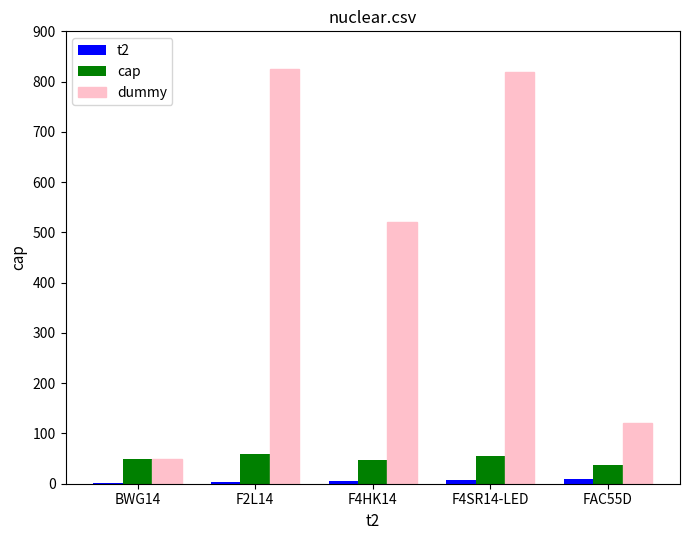

Is the value of t2 at F4HK14 greater than the value of cap at F2L14?

No